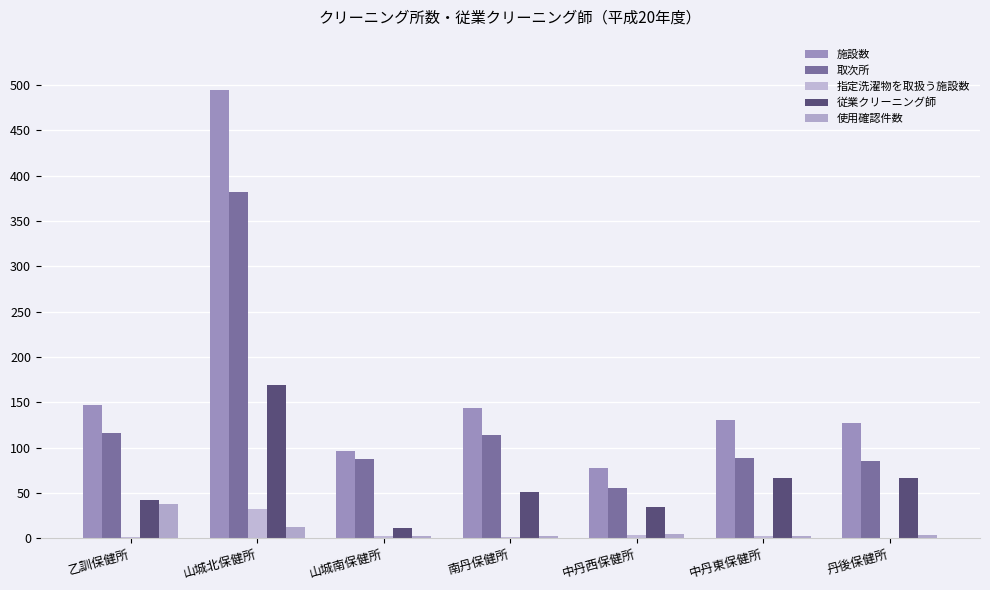

Is it true that 指定洗濯物を取扱う施設数 equals 3 at 中丹東保健所?

False